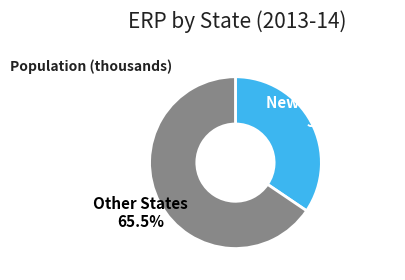

Does any single category account for the majority?

Yes